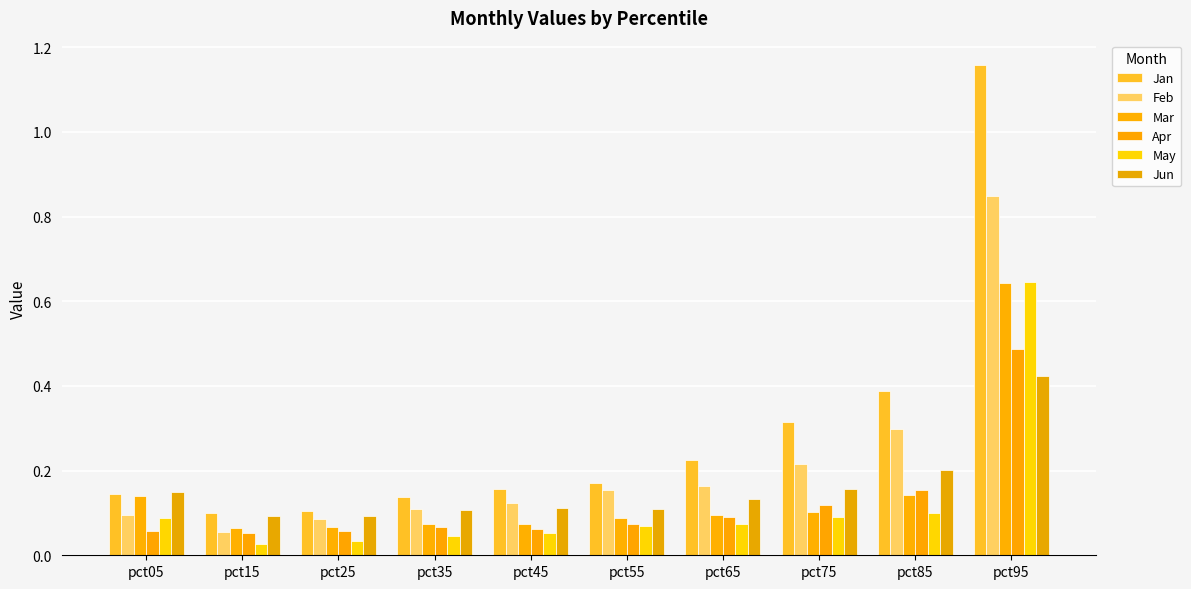

Reading right to left, transcribe all the data shown in this chart.

Jan: 1.2	0.4	0.3	0.2	0.2	0.2	0.1	0.1	0.1	0.1
Feb: 0.8	0.3	0.2	0.2	0.2	0.1	0.1	0.1	0.1	0.1
Mar: 0.6	0.1	0.1	0.1	0.1	0.1	0.1	0.1	0.1	0.1
Apr: 0.5	0.2	0.1	0.1	0.1	0.1	0.1	0.1	0.1	0.1
May: 0.6	0.1	0.1	0.1	0.1	0.1	0.0	0.0	0.0	0.1
Jun: 0.4	0.2	0.2	0.1	0.1	0.1	0.1	0.1	0.1	0.2